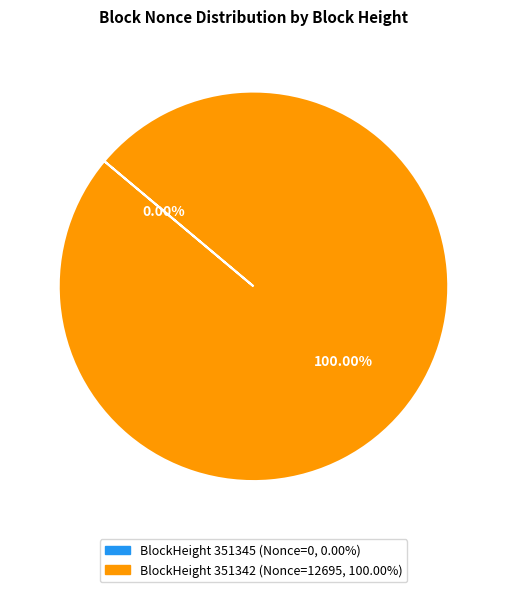

Is there a majority slice in this chart?

Yes